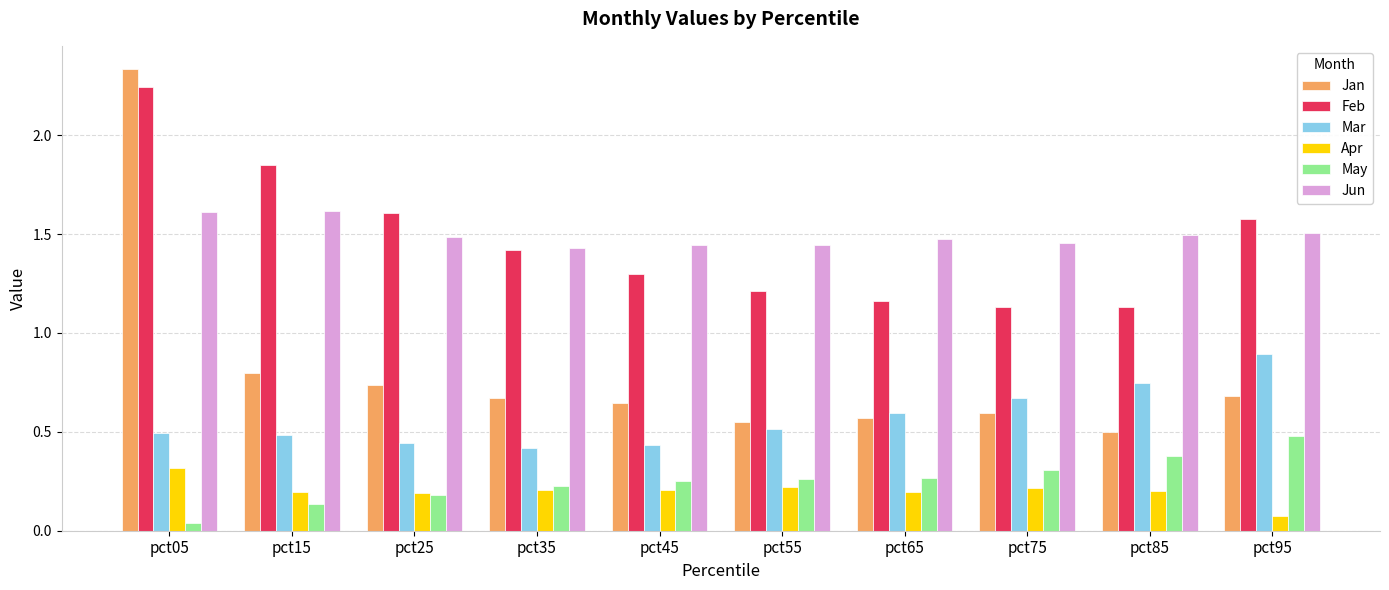

What is the sum of all Apr values?

2.0